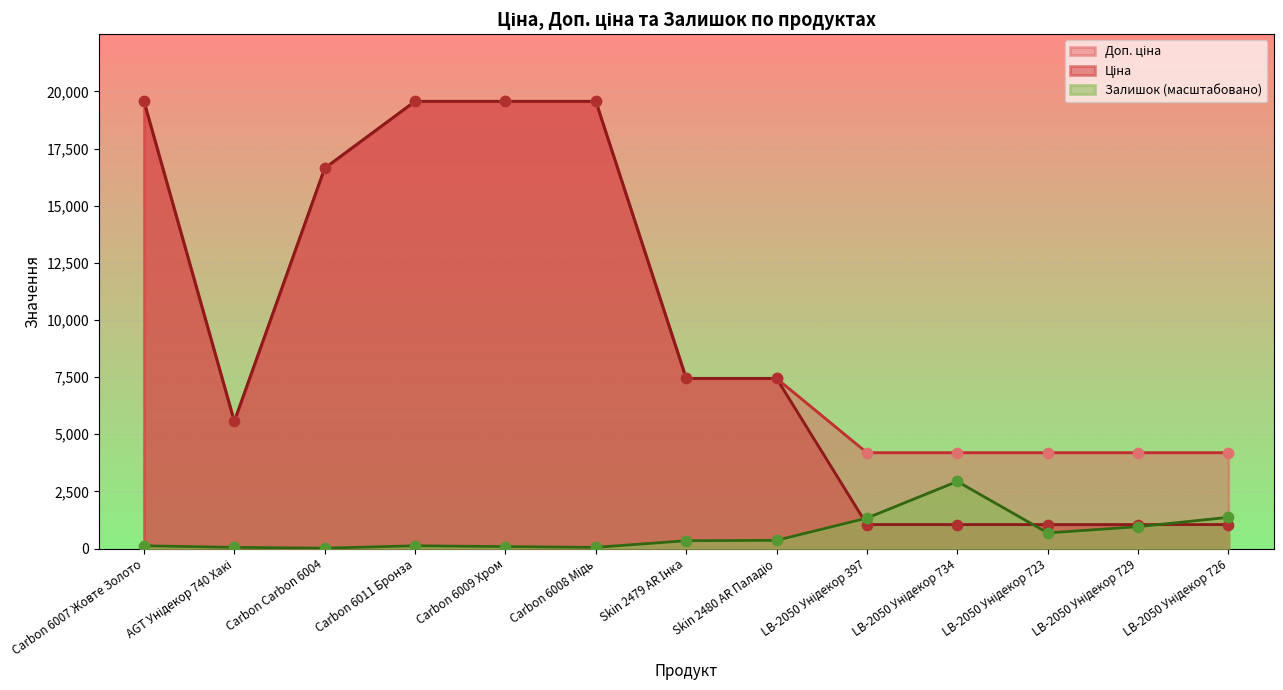

What are all the series names shown in the legend?

Ціна, Доп. ціна, Залишок